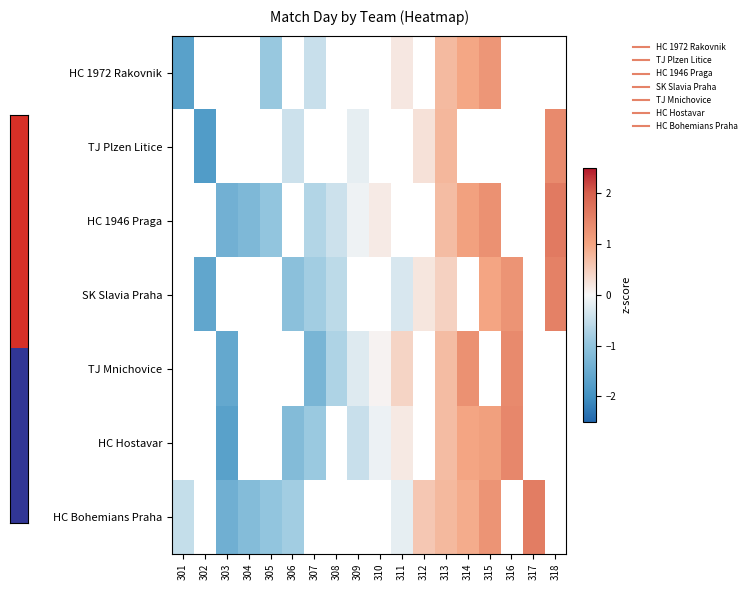

What is the greatest value displayed?

1.6